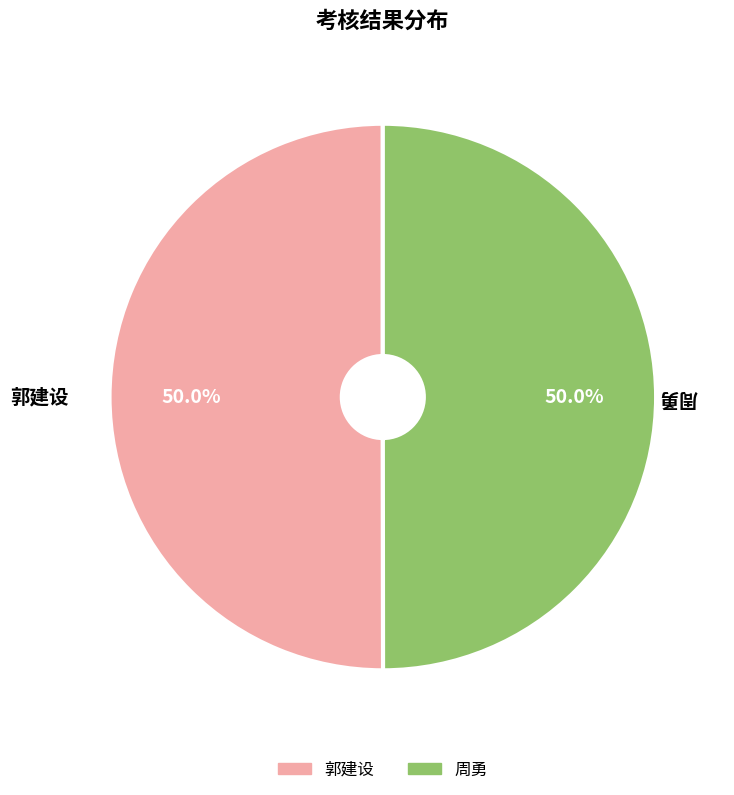

To the nearest percent, what percentage of the pie is 郭建设?

50%